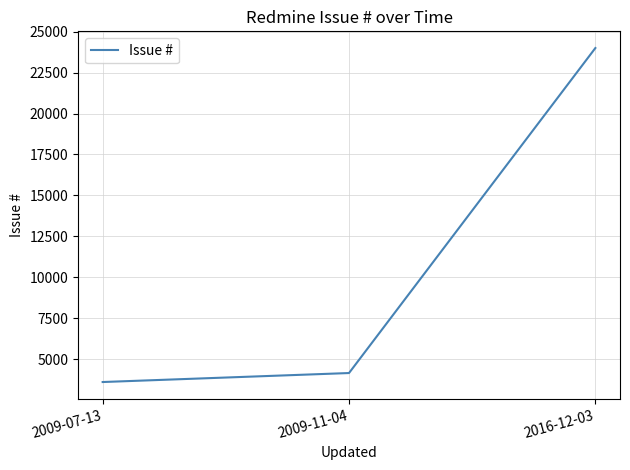

Rank the categories by value from highest to lowest.

2016-12-03, 2009-11-04, 2009-07-13